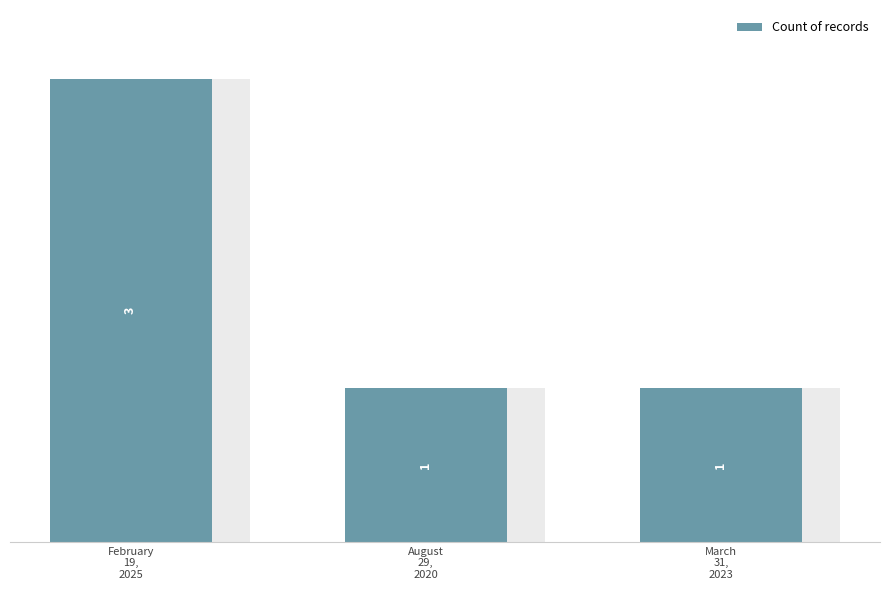

What is the maximum value shown in the chart?

3